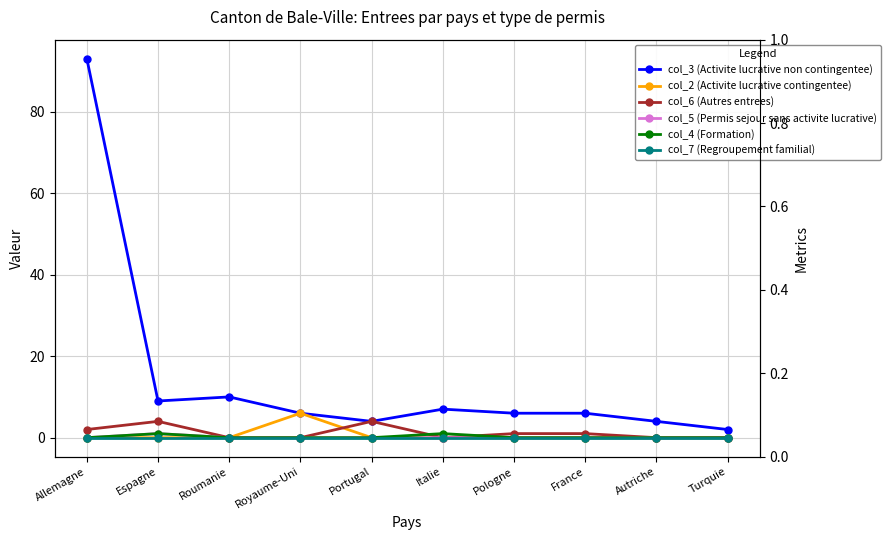

Is this an area chart (filled region under the line)?

No